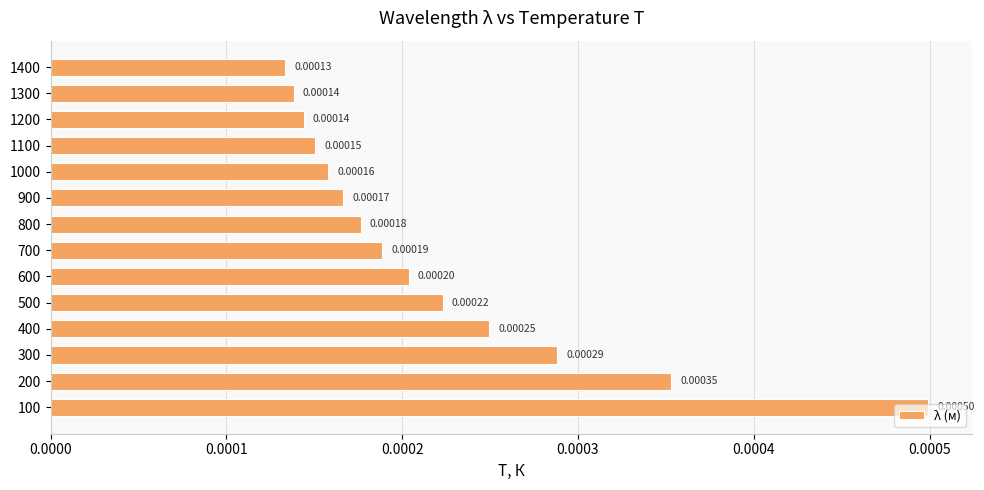

Are the bars horizontal?

Yes